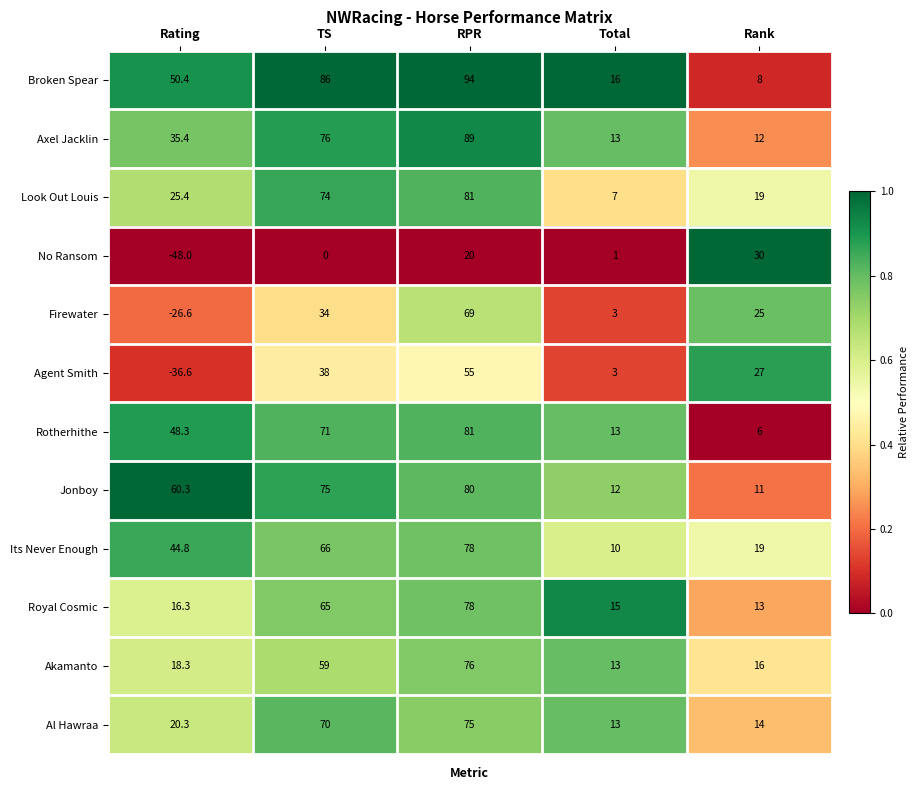

True or false: Royal Cosmic has a value of 65.0 at TS.

True